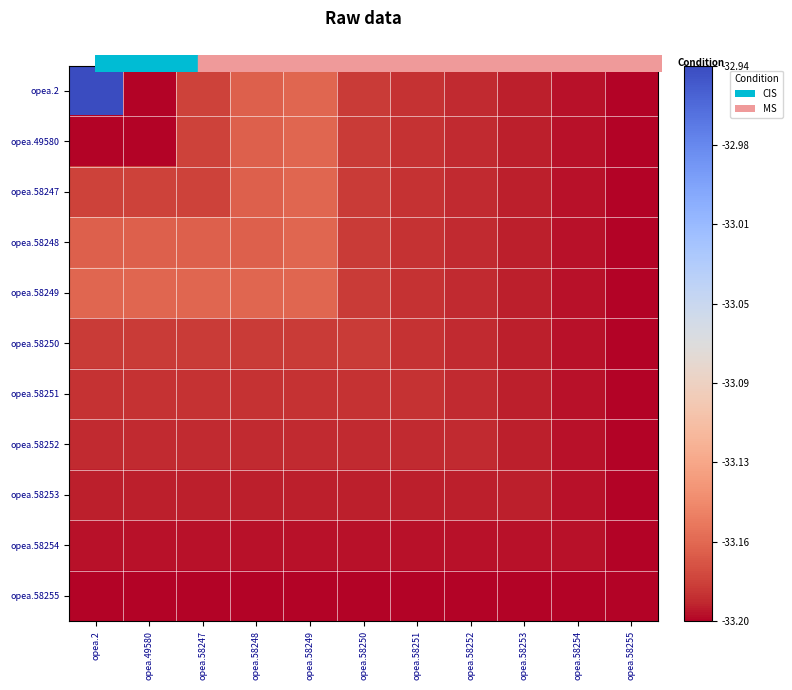

Reading left to right, extract all data points from this chart.

opea.2: opea.2=1.0	opea.49580=0.0	opea.58247=0.1	opea.58248=0.1	opea.58249=0.1	opea.58250=0.1	opea.58251=0.0	opea.58252=0.0	opea.58253=0.0	opea.58254=0.0	opea.58255=0.0
opea.49580: opea.2=0.0	opea.49580=0.0	opea.58247=0.1	opea.58248=0.1	opea.58249=0.1	opea.58250=0.1	opea.58251=0.0	opea.58252=0.0	opea.58253=0.0	opea.58254=0.0	opea.58255=0.0
opea.58247: opea.2=0.1	opea.49580=0.1	opea.58247=0.1	opea.58248=0.1	opea.58249=0.1	opea.58250=0.1	opea.58251=0.0	opea.58252=0.0	opea.58253=0.0	opea.58254=0.0	opea.58255=0.0
opea.58248: opea.2=0.1	opea.49580=0.1	opea.58247=0.1	opea.58248=0.1	opea.58249=0.1	opea.58250=0.1	opea.58251=0.0	opea.58252=0.0	opea.58253=0.0	opea.58254=0.0	opea.58255=0.0
opea.58249: opea.2=0.1	opea.49580=0.1	opea.58247=0.1	opea.58248=0.1	opea.58249=0.1	opea.58250=0.1	opea.58251=0.0	opea.58252=0.0	opea.58253=0.0	opea.58254=0.0	opea.58255=0.0
opea.58250: opea.2=0.1	opea.49580=0.1	opea.58247=0.1	opea.58248=0.1	opea.58249=0.1	opea.58250=0.1	opea.58251=0.0	opea.58252=0.0	opea.58253=0.0	opea.58254=0.0	opea.58255=0.0
opea.58251: opea.2=0.0	opea.49580=0.0	opea.58247=0.0	opea.58248=0.0	opea.58249=0.0	opea.58250=0.0	opea.58251=0.0	opea.58252=0.0	opea.58253=0.0	opea.58254=0.0	opea.58255=0.0
opea.58252: opea.2=0.0	opea.49580=0.0	opea.58247=0.0	opea.58248=0.0	opea.58249=0.0	opea.58250=0.0	opea.58251=0.0	opea.58252=0.0	opea.58253=0.0	opea.58254=0.0	opea.58255=0.0
opea.58253: opea.2=0.0	opea.49580=0.0	opea.58247=0.0	opea.58248=0.0	opea.58249=0.0	opea.58250=0.0	opea.58251=0.0	opea.58252=0.0	opea.58253=0.0	opea.58254=0.0	opea.58255=0.0
opea.58254: opea.2=0.0	opea.49580=0.0	opea.58247=0.0	opea.58248=0.0	opea.58249=0.0	opea.58250=0.0	opea.58251=0.0	opea.58252=0.0	opea.58253=0.0	opea.58254=0.0	opea.58255=0.0
opea.58255: opea.2=0.0	opea.49580=0.0	opea.58247=0.0	opea.58248=0.0	opea.58249=0.0	opea.58250=0.0	opea.58251=0.0	opea.58252=0.0	opea.58253=0.0	opea.58254=0.0	opea.58255=0.0